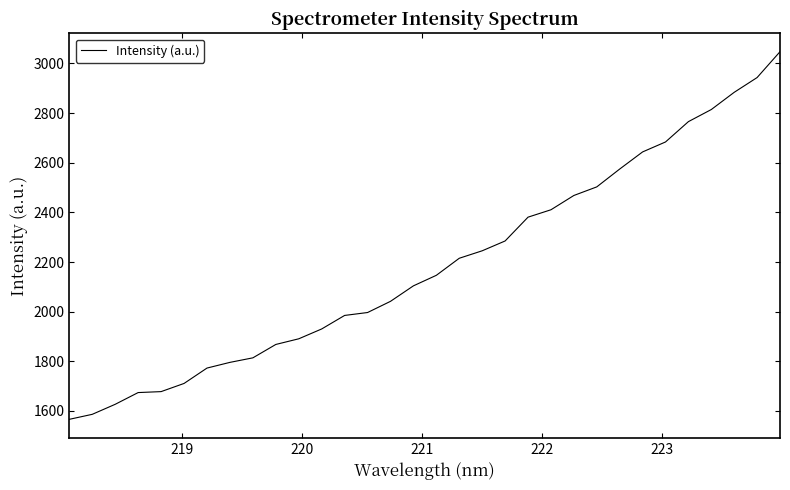

What is the maximum value shown in the chart?

3047.4